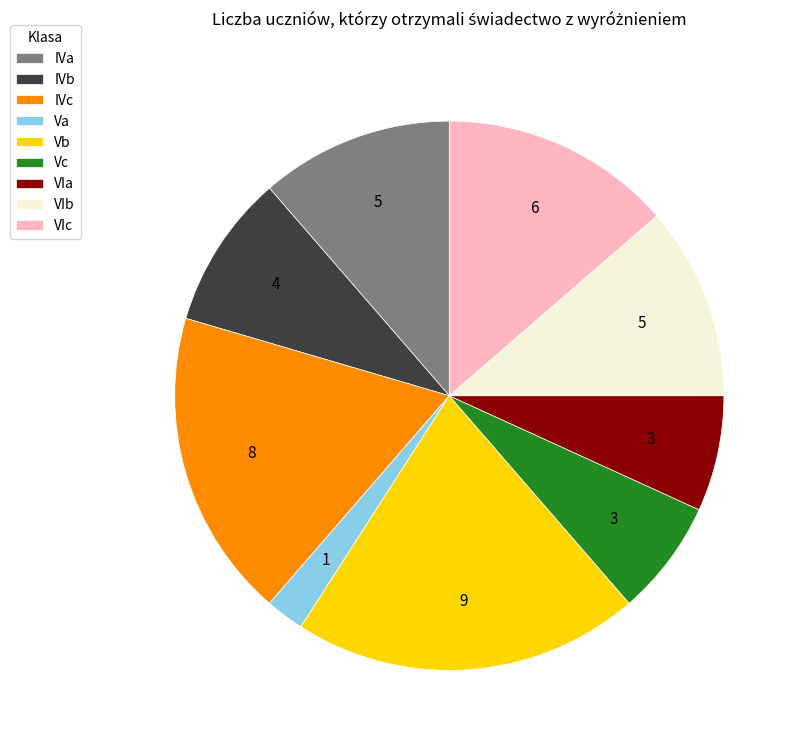

Combined, do VIc and Vb account for over 50%?

No